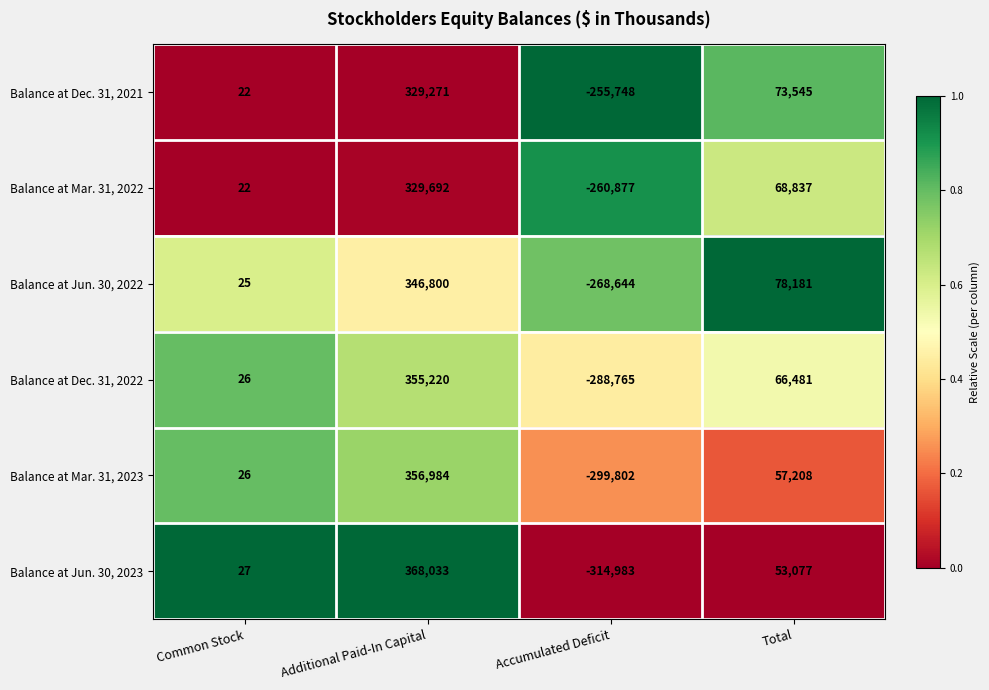

What is the total value across all series at Additional Paid-In Capital?

2086000